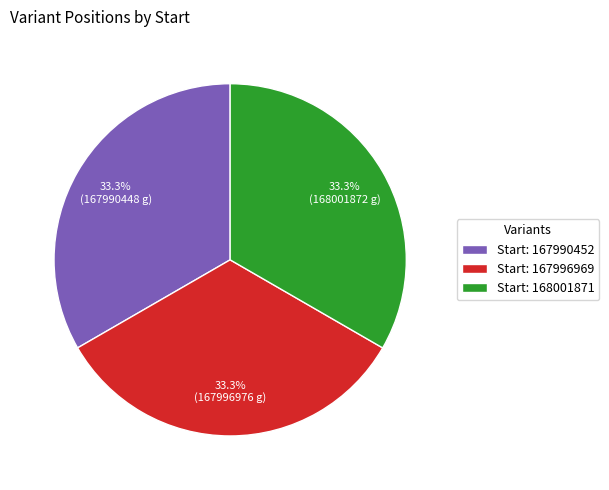

To the nearest percent, what is the average slice percentage?

33%